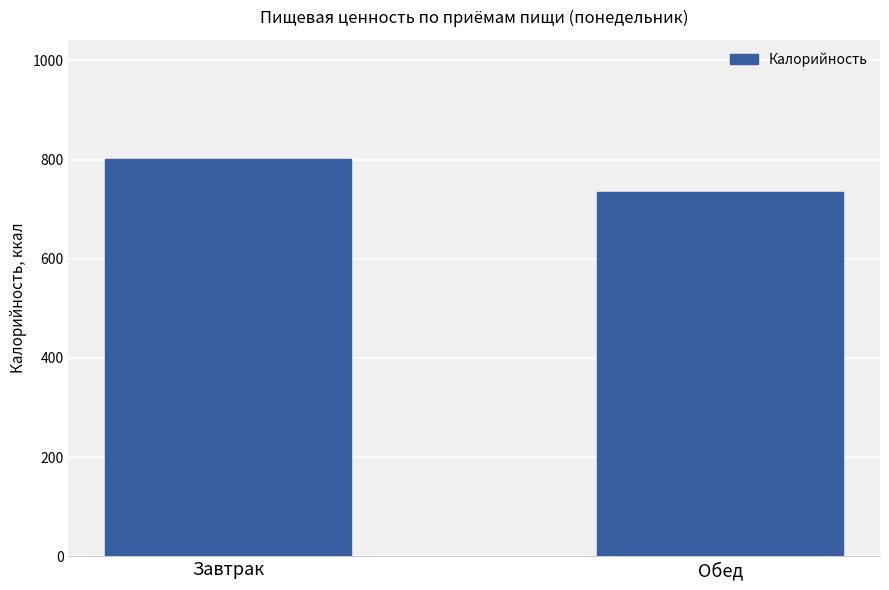

Reading left to right, list all the values displayed in this chart.

Завтрак=801.0	Обед=734.6